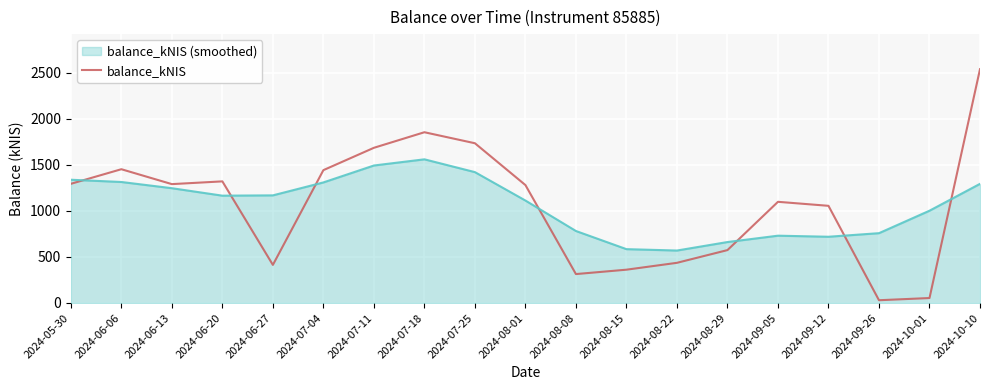

What position from the left is 2024-07-18?

8